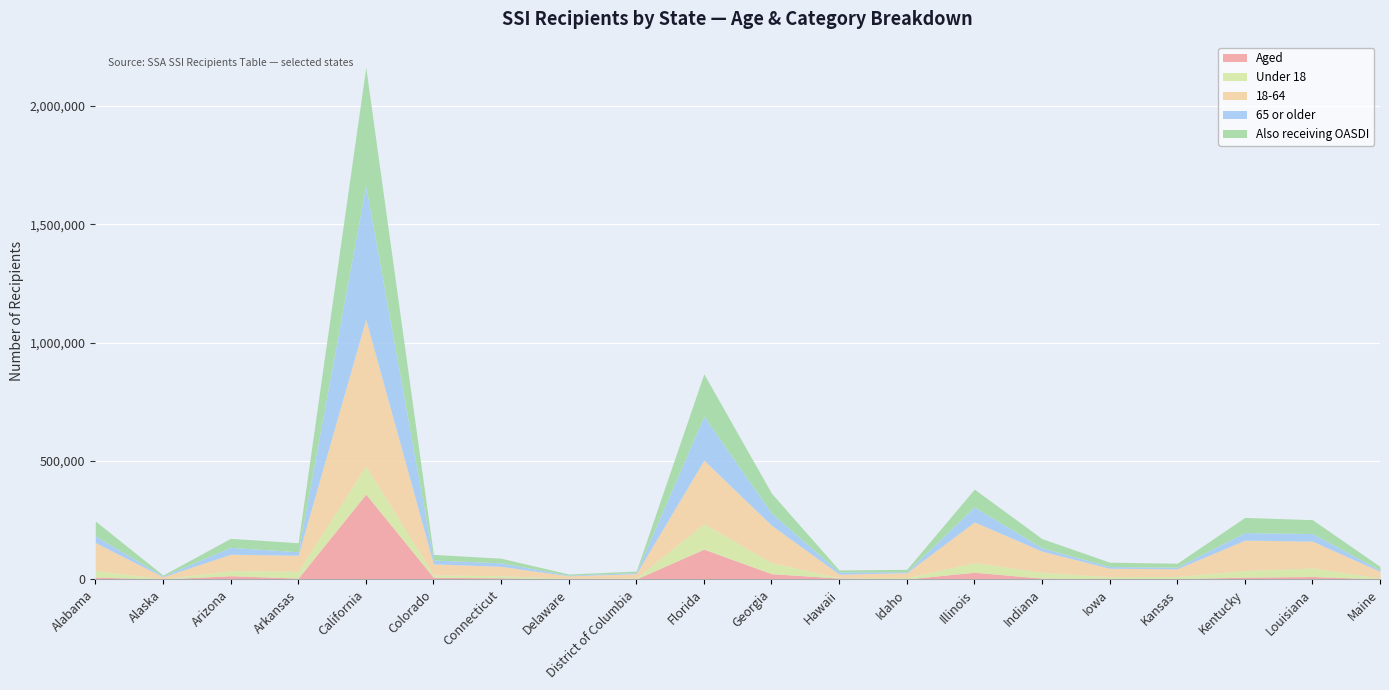

What is the value of the Under 18 point at the 20th from the left?

4262